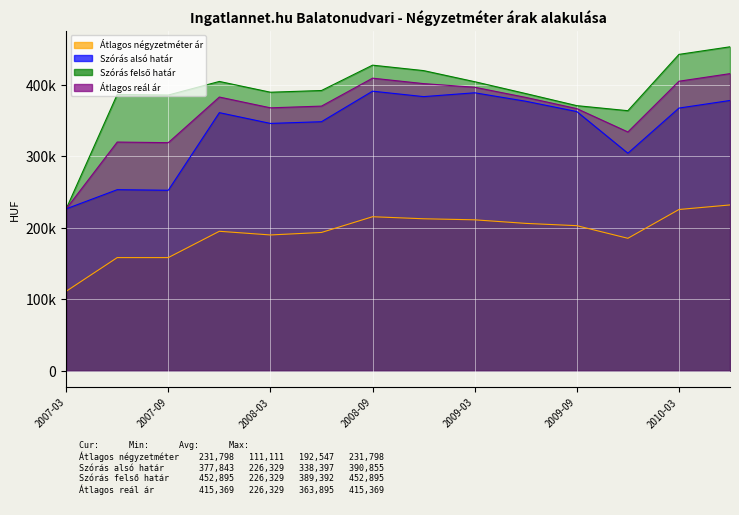

What is the average value of the Átlagos négyzetméter ár series?

192547